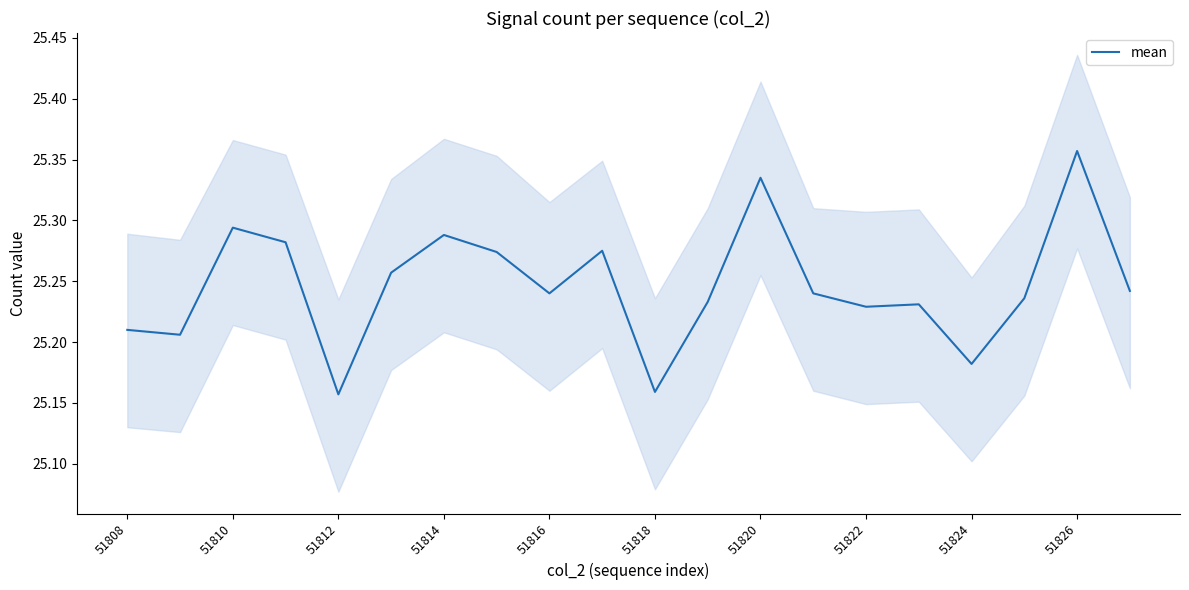

True or false: mean has a value of 12.5 at 51818.

False